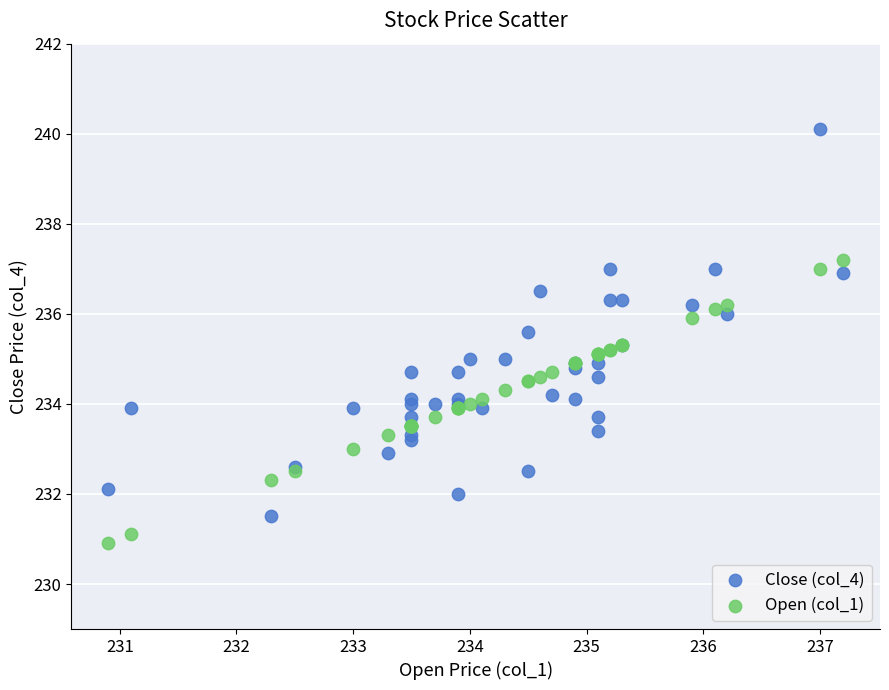

Which series has the widest spread of Y values?

Close (col_4)